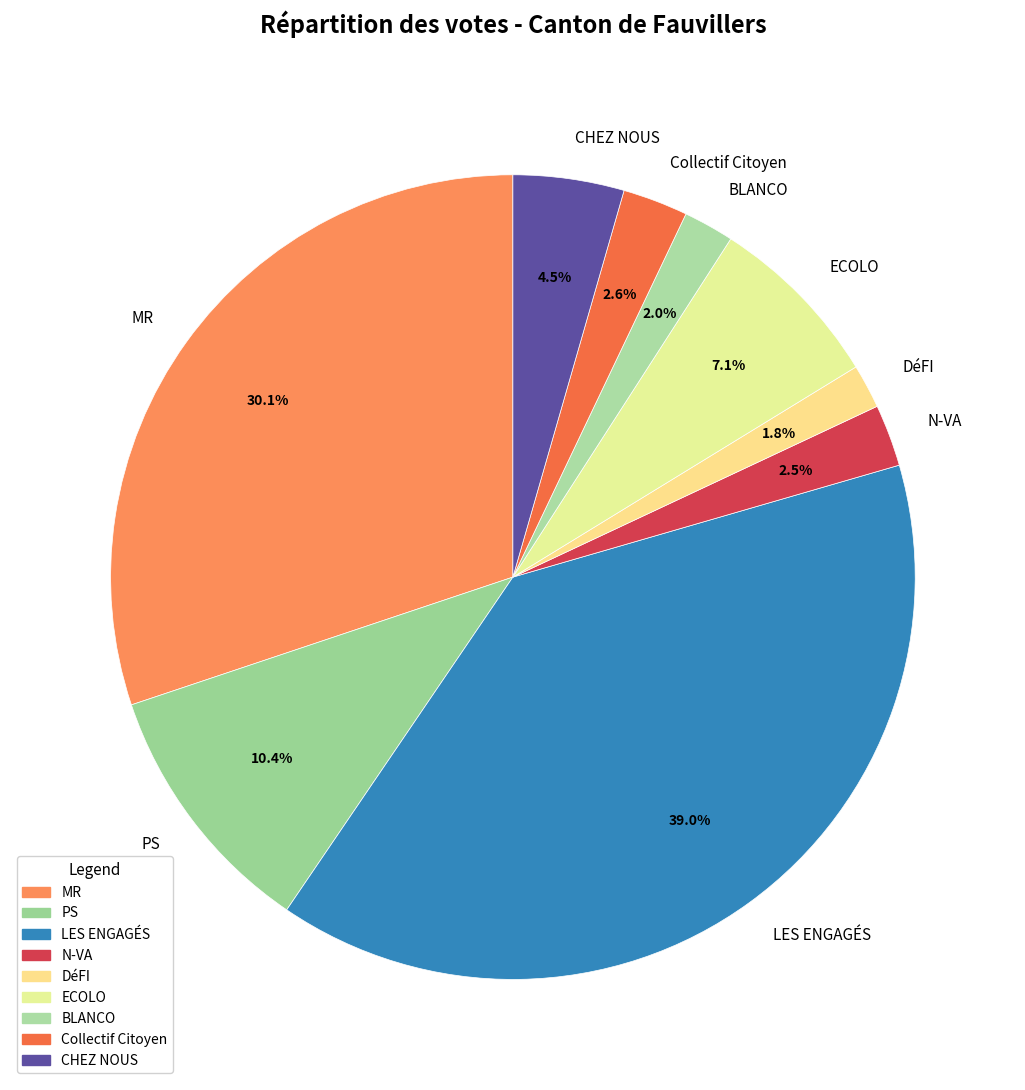

Is there any slice that represents more than half of the pie?

No